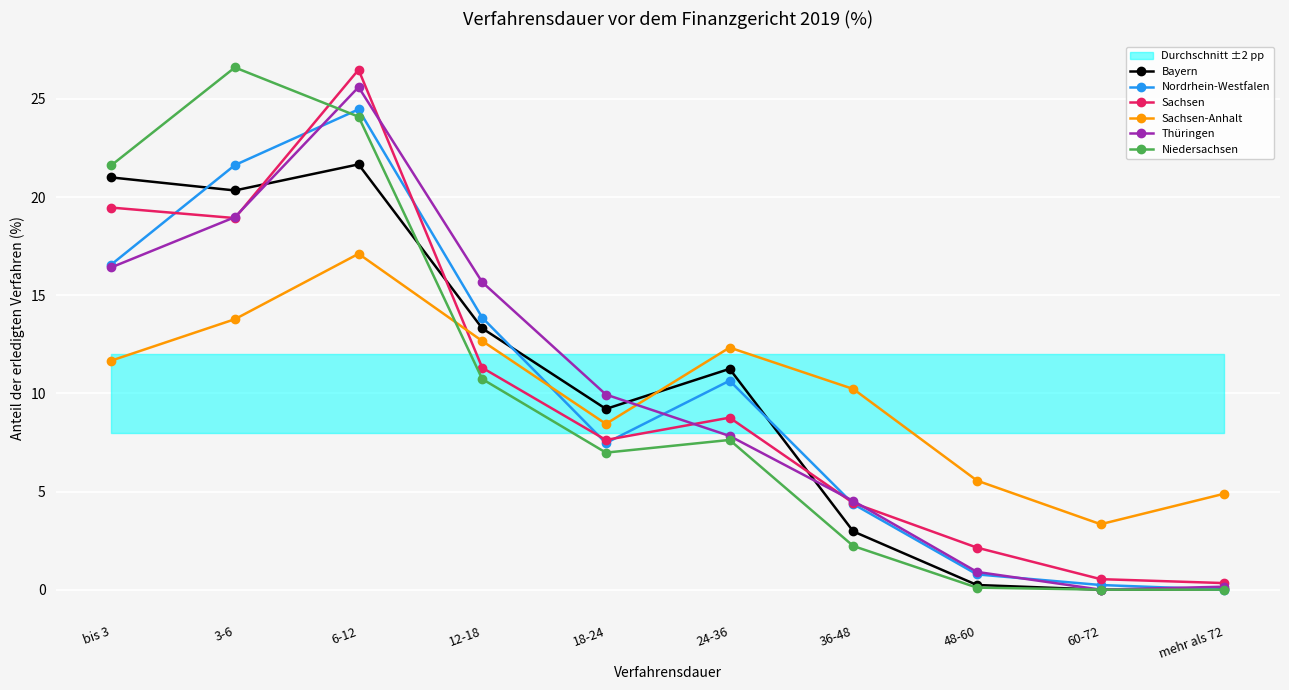

What is the difference between the highest and lowest values at 12-18?

4.9